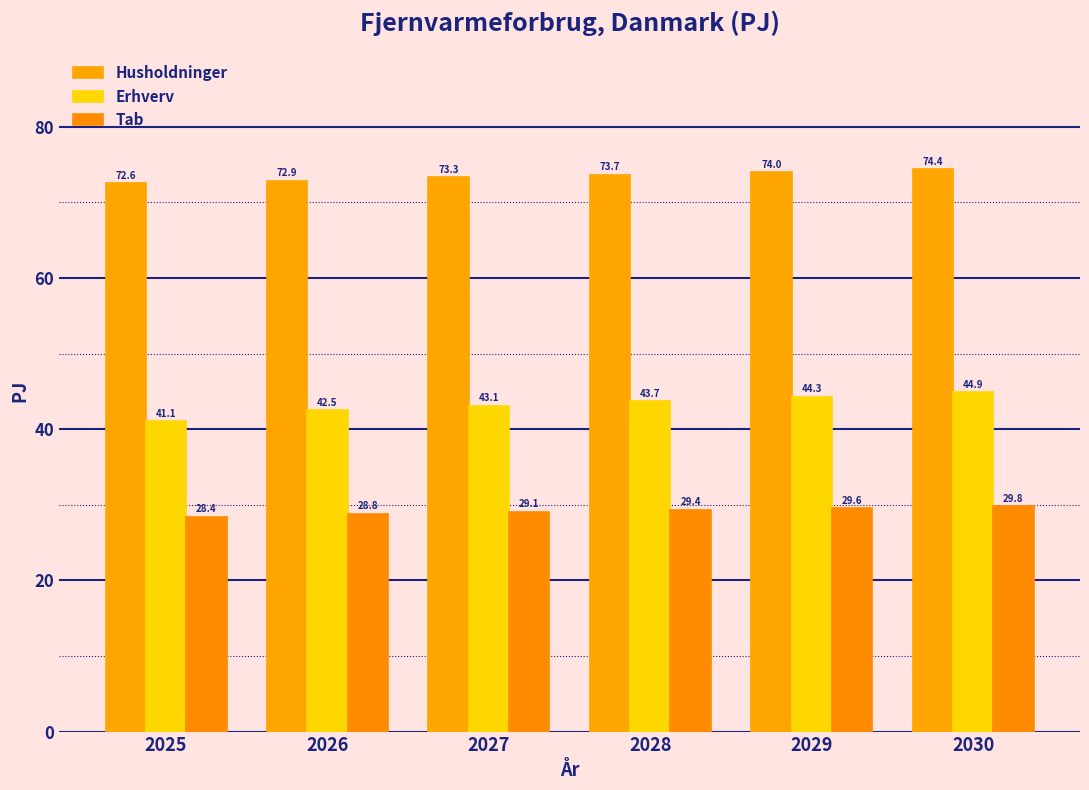

What is the minimum value shown in the chart?

28.4